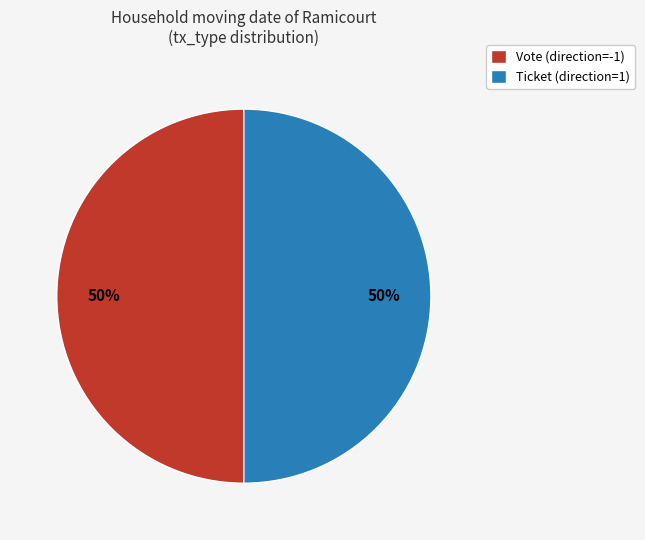

The Vote (direction=-1) slice represents 50% of the pie. True or false?

True